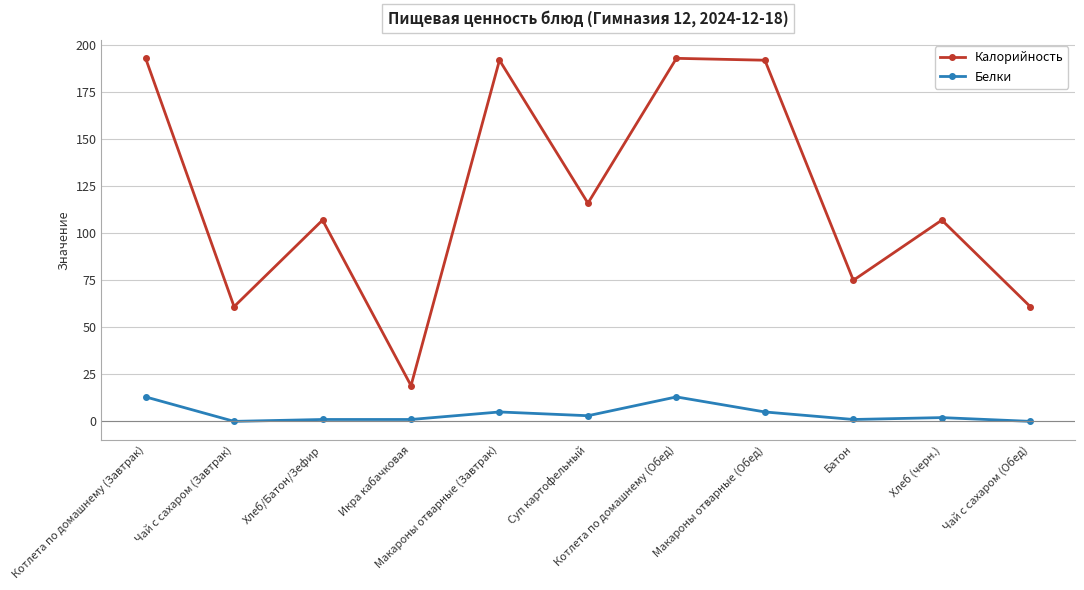

Which series has the largest range (max minus min)?

Калорийность